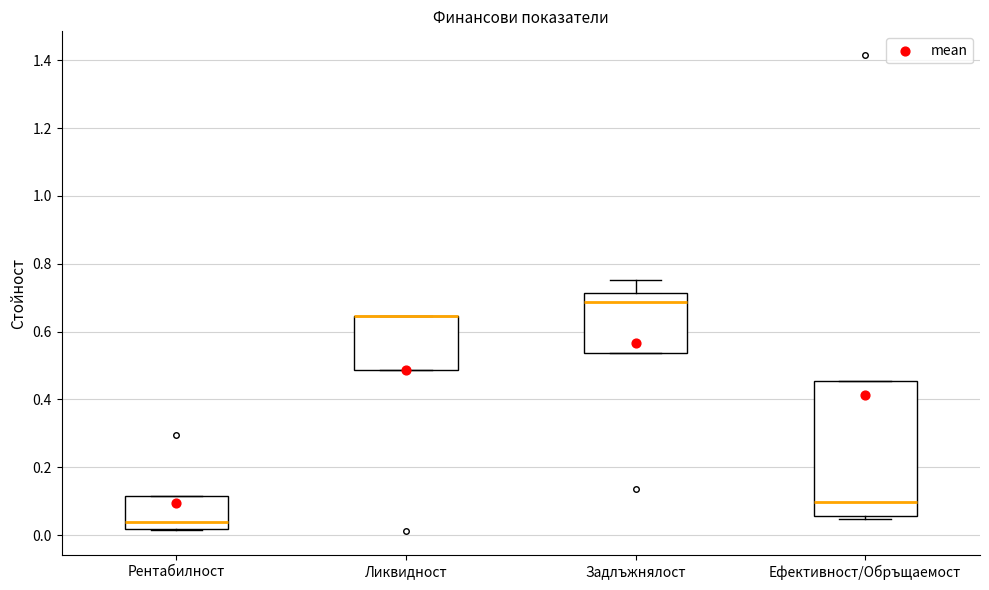

Where is the lower edge of the box for Задлъжнялост on the y-axis? The values are not printed on the chart, so give them approximately, as read against the axis.

0.54